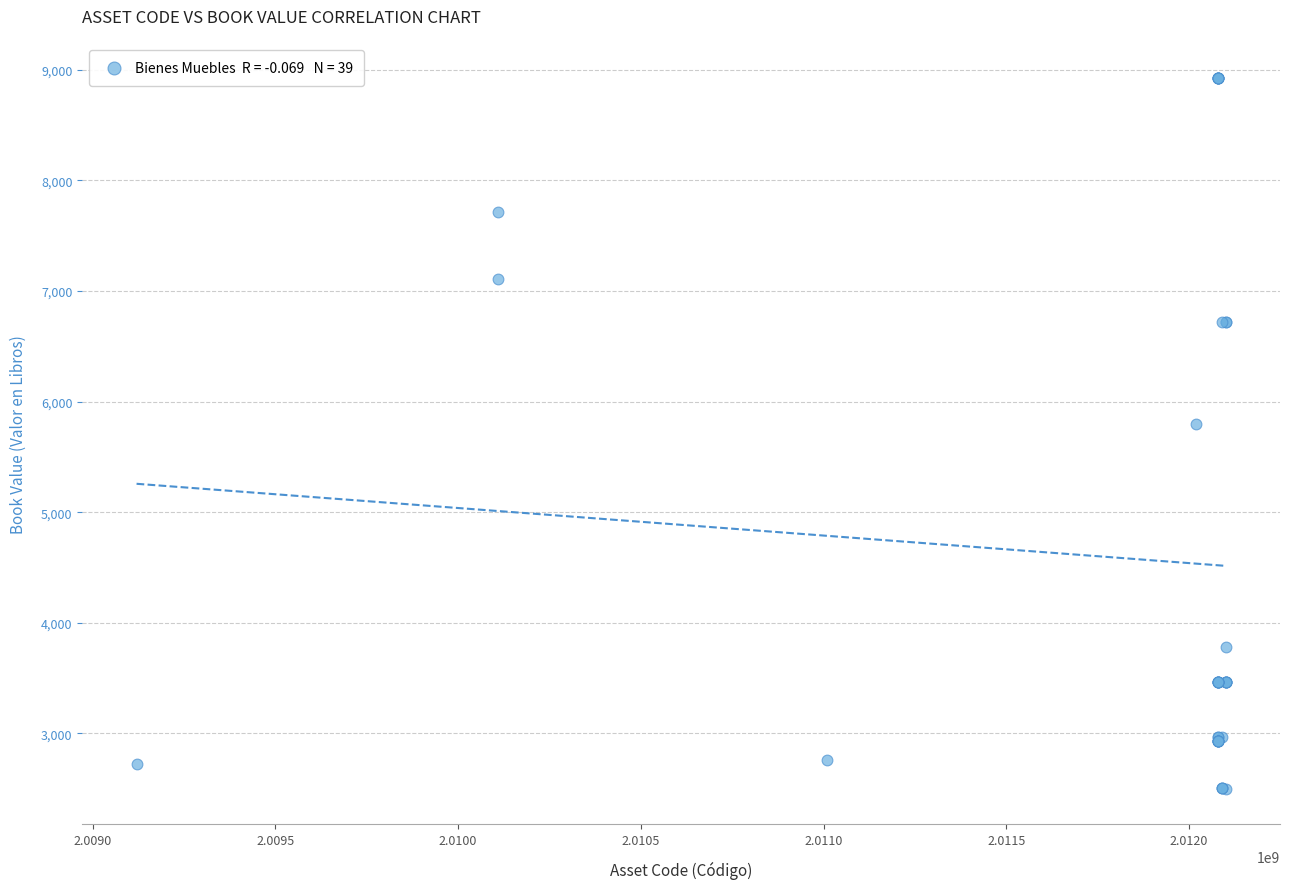

What Y value in the scatter plot is closest to 5710?

5800.0